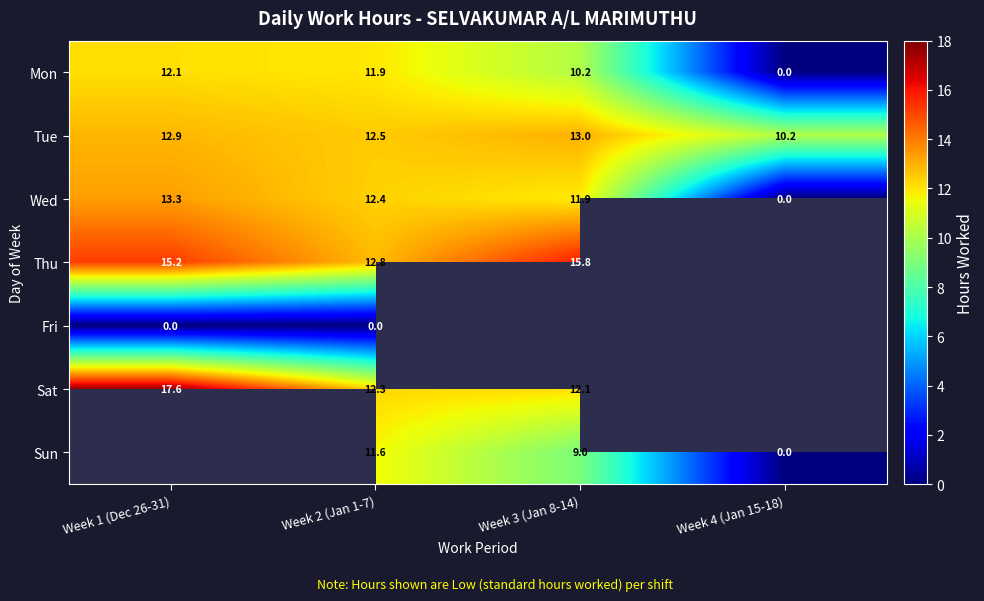

Is the value of Thu at Week 1 (Dec 26-31) greater than the value of Mon at Week 2 (Jan 1-7)?

Yes